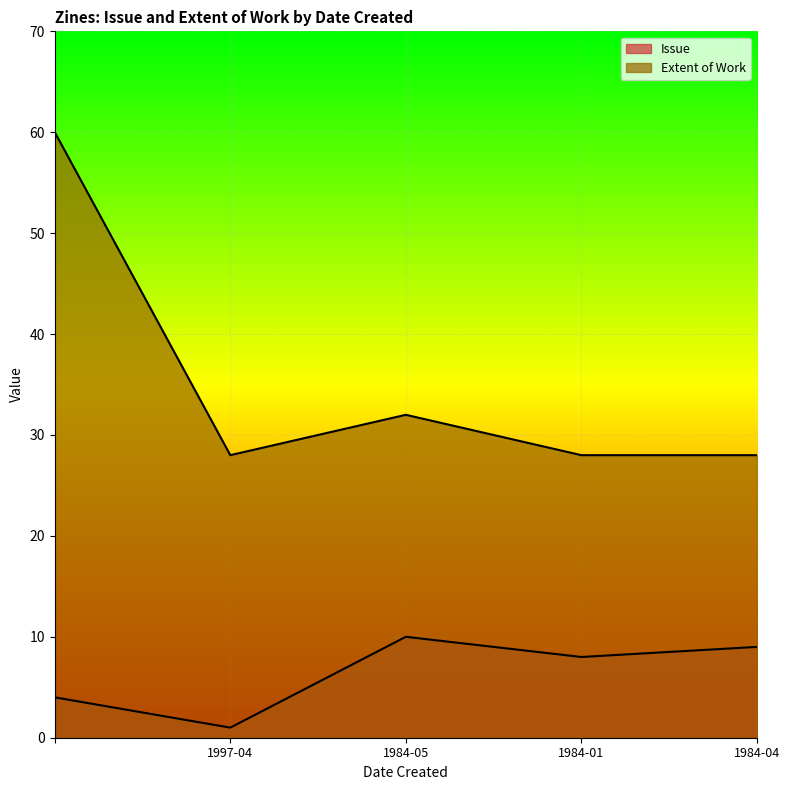

Reading right to left, what are all the values shown in this chart?

Issue: 9	8	10	1	4
Extent of Work: 28	28	32	28	60